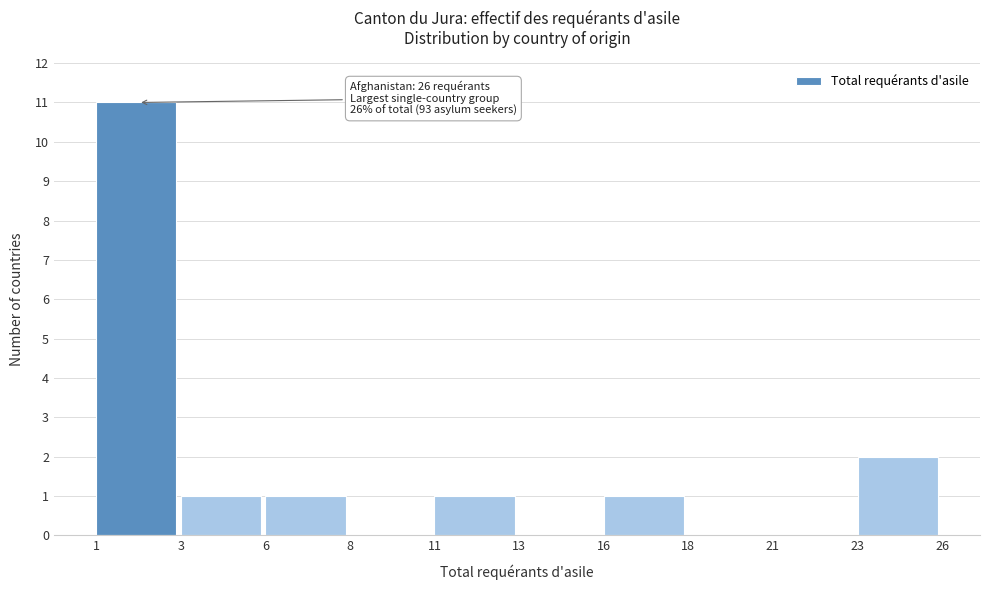

Reading left to right, list all the values displayed in this chart.

1=11	3=1	6=1	8=0	11=1	13=0	16=1	18=0	21=0	23=2